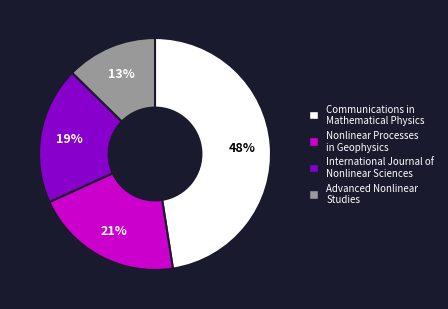

What is the smallest slice in the pie chart?

Advanced Nonlinear Studies